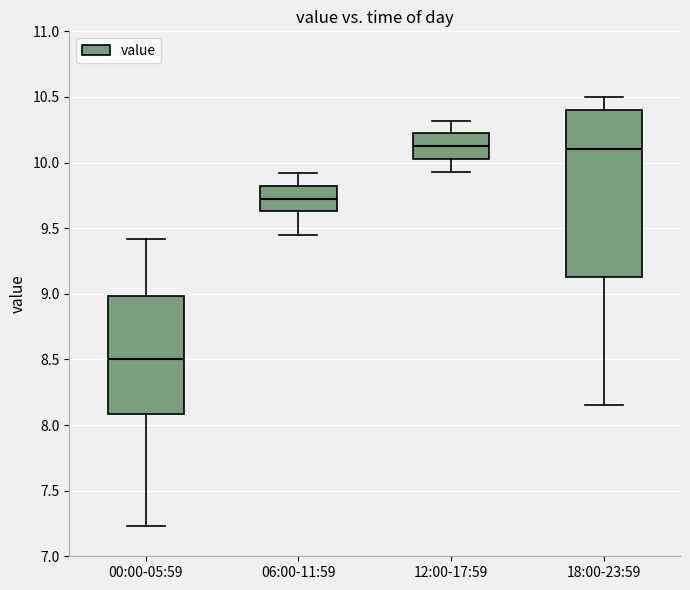

Which box is the tallest, from its lower edge to its upper edge?

18:00-23:59